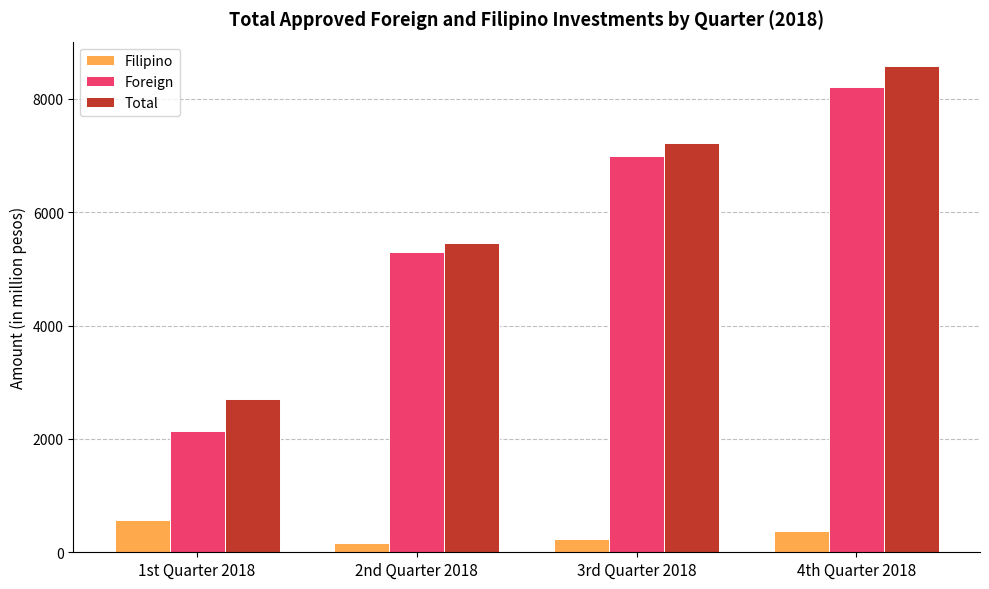

What is the lowest value of the Foreign series?

2143.6